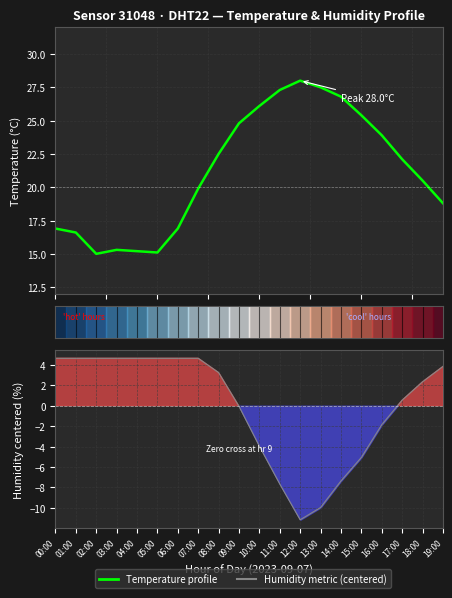

At 02:00, list the series in order from smallest to largest.

Humidity (centered), Temperature profile